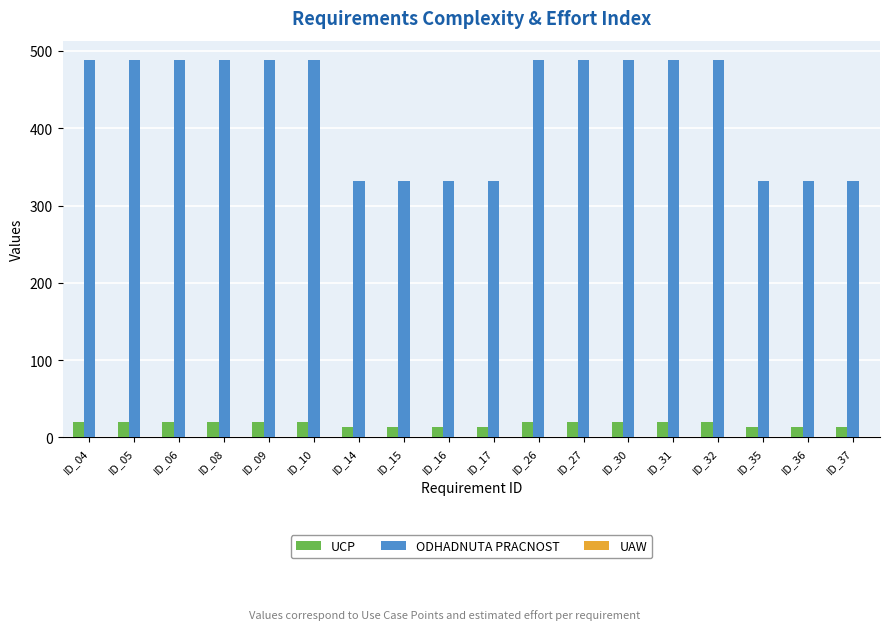

Is the value of ODHADNUTA PRACNOST at ID_15 greater than the value of UCP at ID_08?

Yes